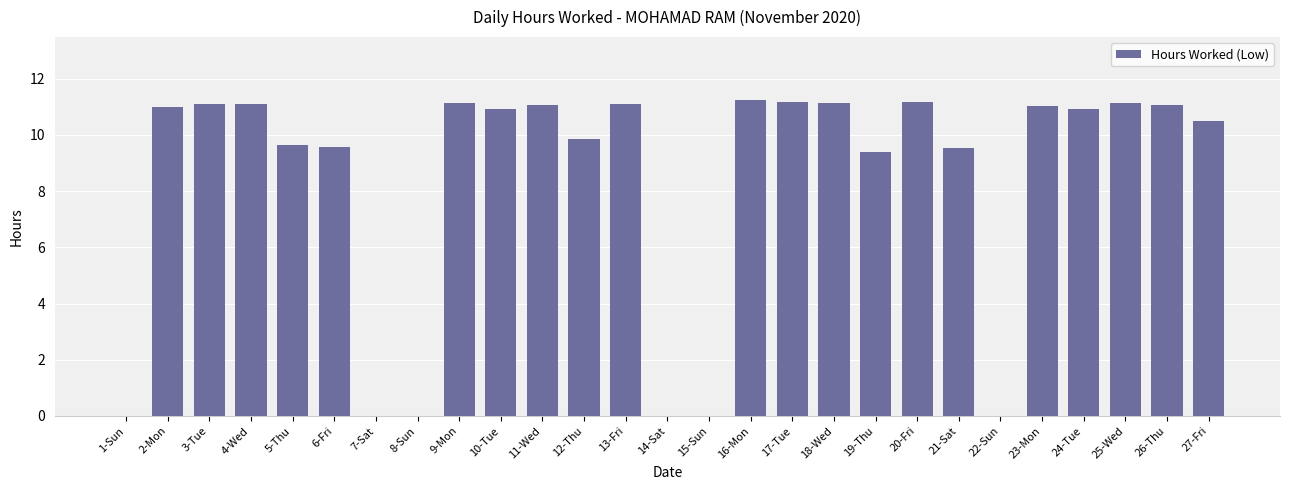

At which label is the value closest to 5?

19-Thu